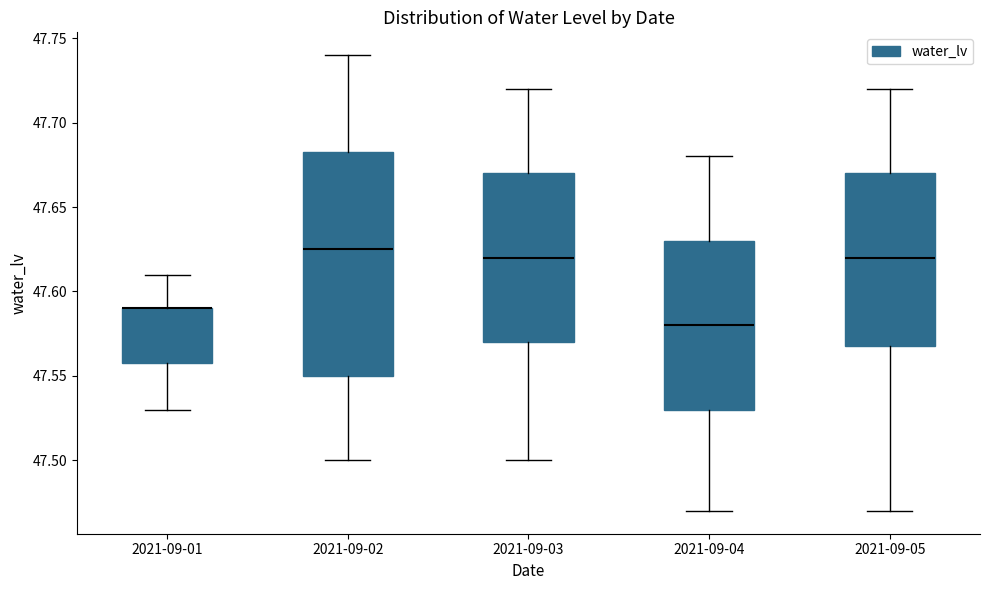

Reading left to right, read every box against the y-axis: the position of its median line, the range the box covers, and the ends of its whiskers. The values are not printed on the chart, so give them approximately, as read against the axis.

2021-09-01: median 47.590 (drawn on the box's upper edge), box 47.560 to 47.590, whiskers 47.530 to 47.610
2021-09-02: median 47.625, box 47.550 to 47.685, whiskers 47.500 to 47.740
2021-09-03: median 47.620, box 47.570 to 47.670, whiskers 47.500 to 47.720
2021-09-04: median 47.580, box 47.530 to 47.630, whiskers 47.470 to 47.680
2021-09-05: median 47.620, box 47.570 to 47.670, whiskers 47.470 to 47.720